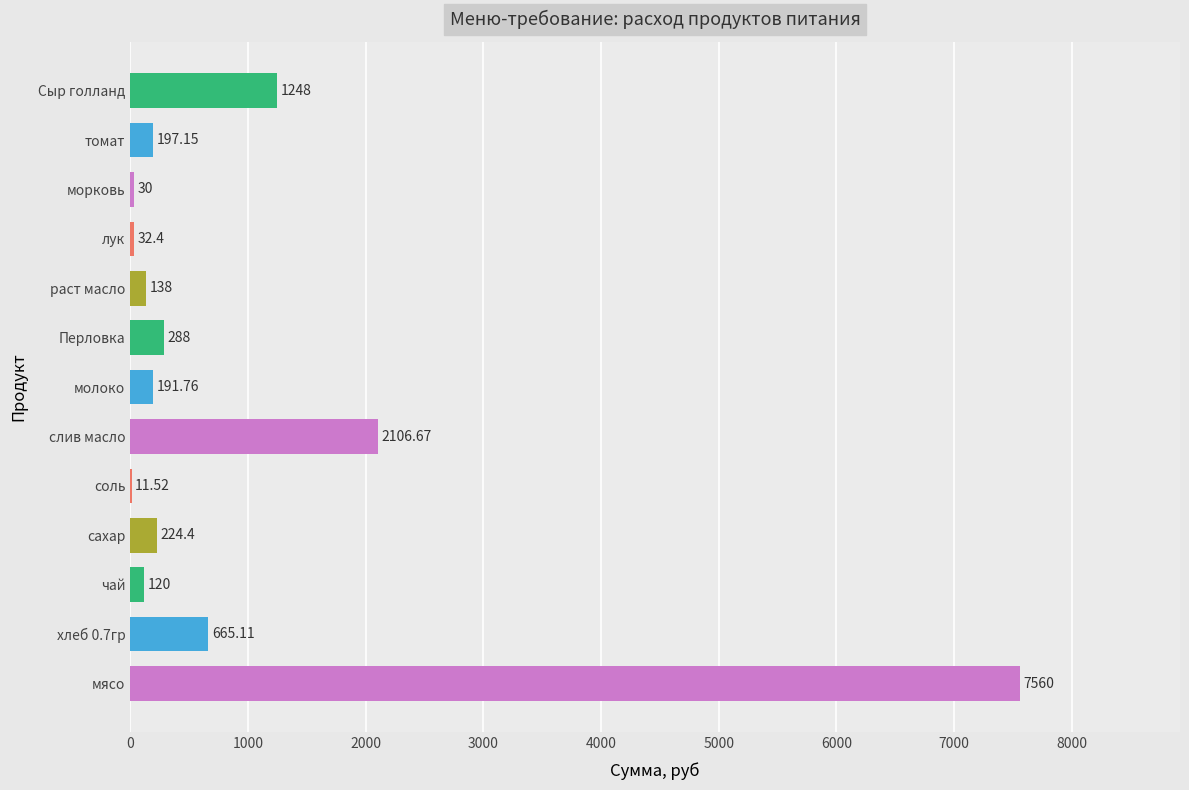

How many data points does each series have?

13